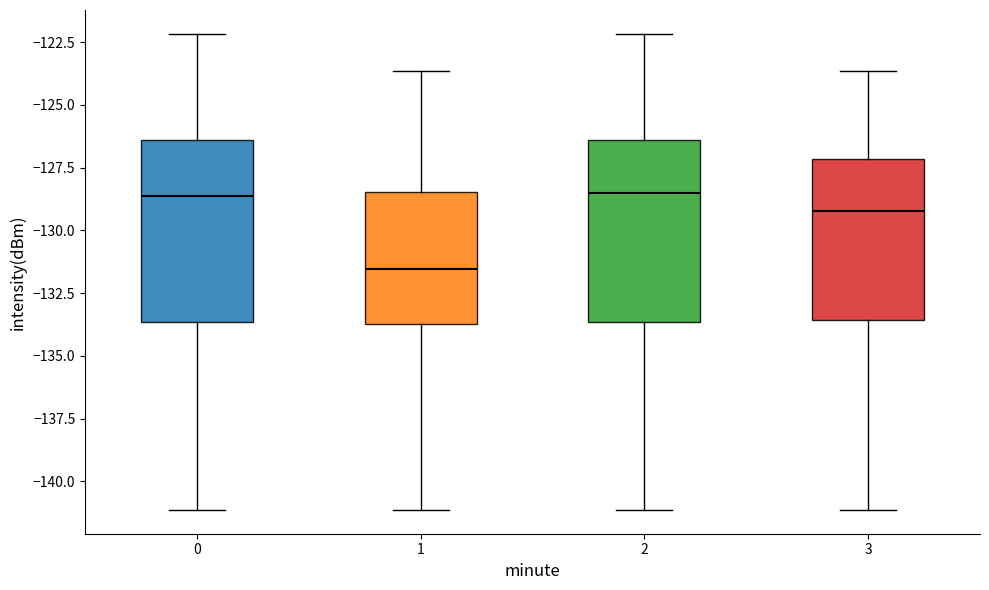

Reading left to right, transcribe this box plot: for each box, give where its median line is, the range the box spans, and where its two whiskers end, as read against the y-axis. The values are not printed on the chart, so give them approximately, as read against the axis.

0: median -128.5, box -133.5 to -126.5, whiskers -141.0 to -122.0
1: median -131.5, box -133.5 to -128.5, whiskers -141.0 to -123.5
2: median -128.5, box -133.5 to -126.5, whiskers -141.0 to -122.0
3: median -129.0, box -133.5 to -127.0, whiskers -141.0 to -123.5